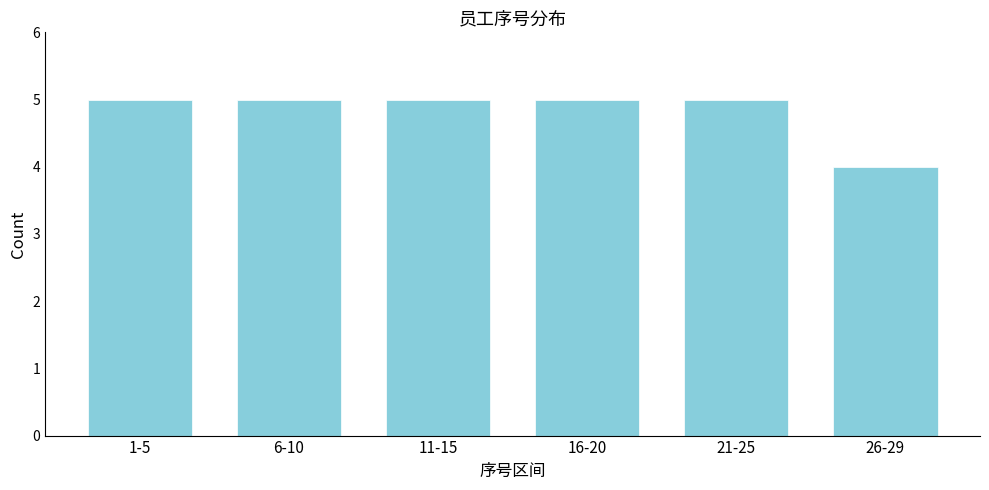

Reading left to right, extract all data points from this chart.

1-5=5	6-10=5	11-15=5	16-20=5	21-25=5	26-29=4